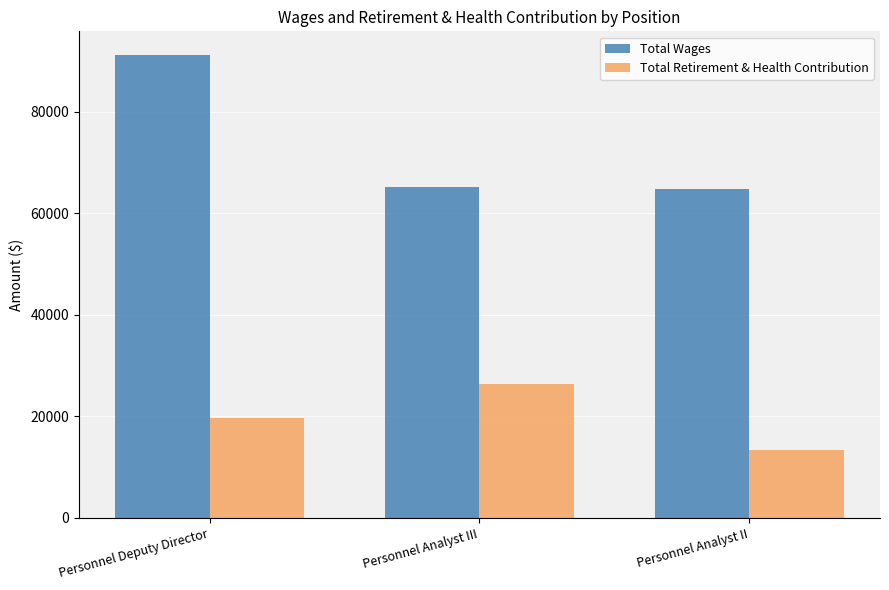

Reading right to left, list all the values displayed in this chart.

Total Wages: Personnel Analyst II=64762	Personnel Analyst III=65215	Personnel Deputy Director=91232
Total Retirement & Health Contribution: Personnel Analyst II=13372	Personnel Analyst III=26337	Personnel Deputy Director=19598